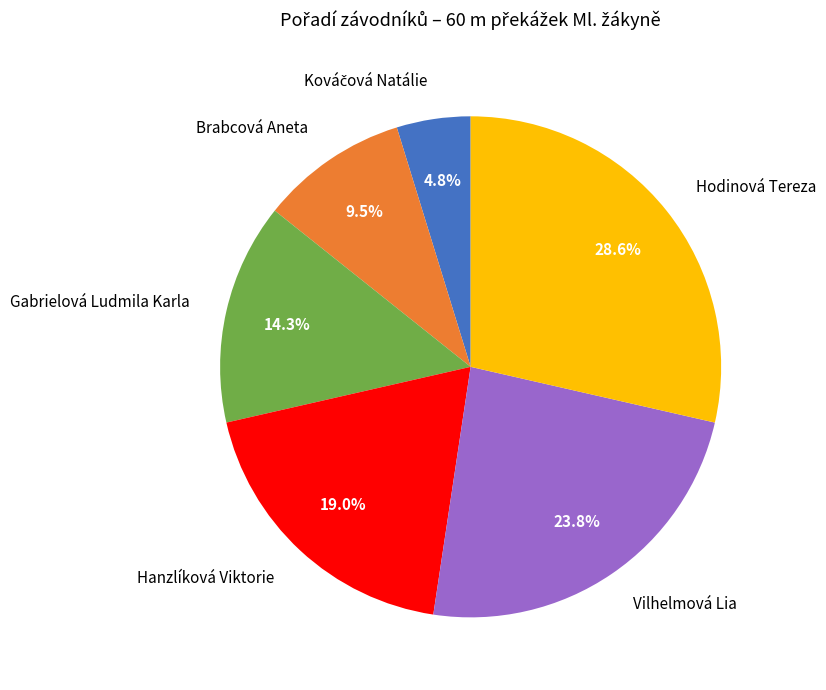

Combined, what portion of the pie is Vilhelmová Lia and Gabrielová Ludmila Karla?

38.1%